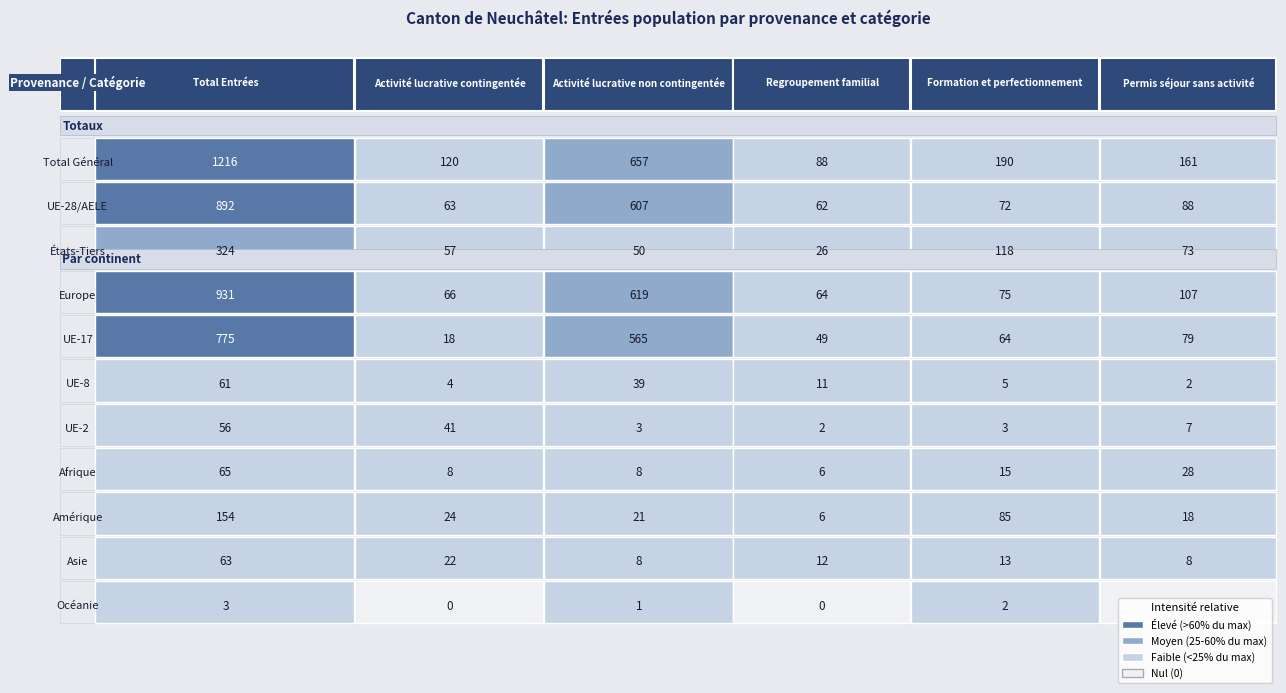

What is the maximum value for UE-17?

775